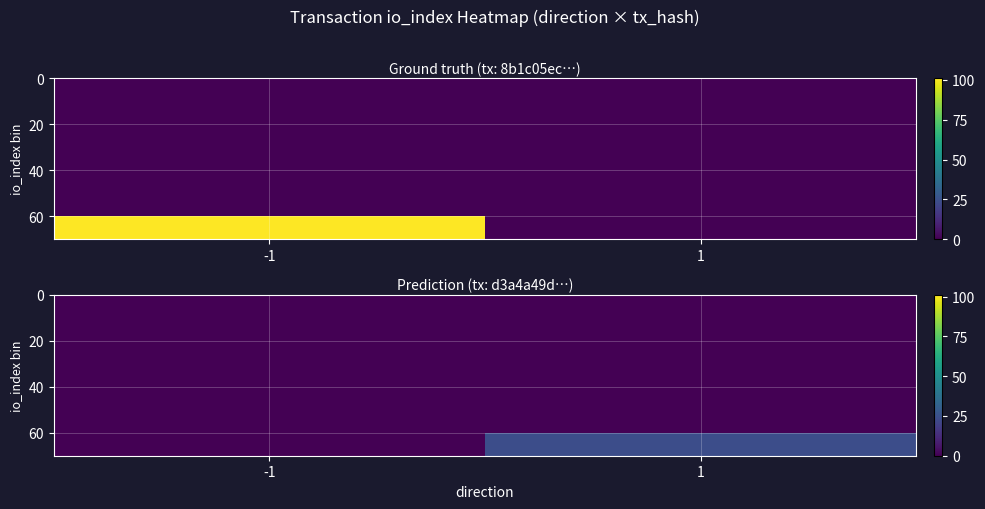

At io_index, list the series in order from largest to smallest.

8b1c05ec0f179370202da654720a830a390881c, d3a4a49d7c653efe4f8b95b817b1cc460d87bb2